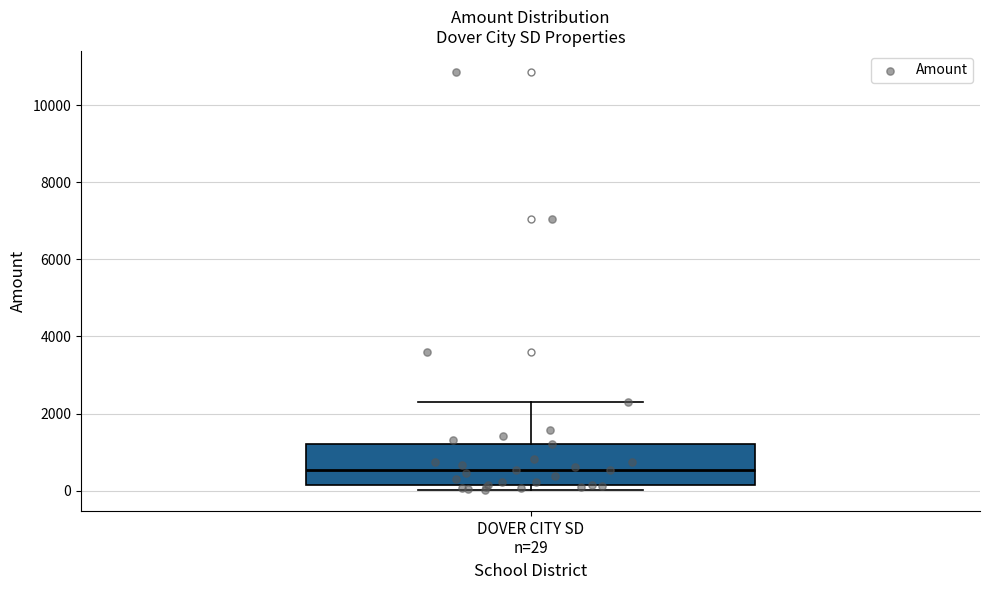

Where is the upper edge of the box for DOVER CITY SD n=29 on the y-axis? The values are not printed on the chart, so give them approximately, as read against the axis.

1200